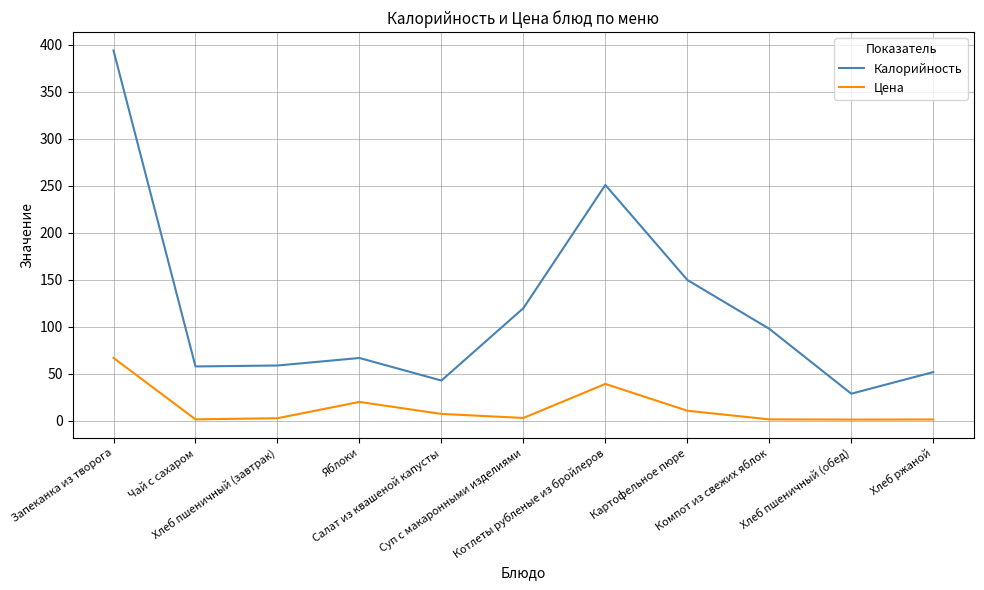

What is the difference between the maximum and minimum values in the Калорийность series?

365.0